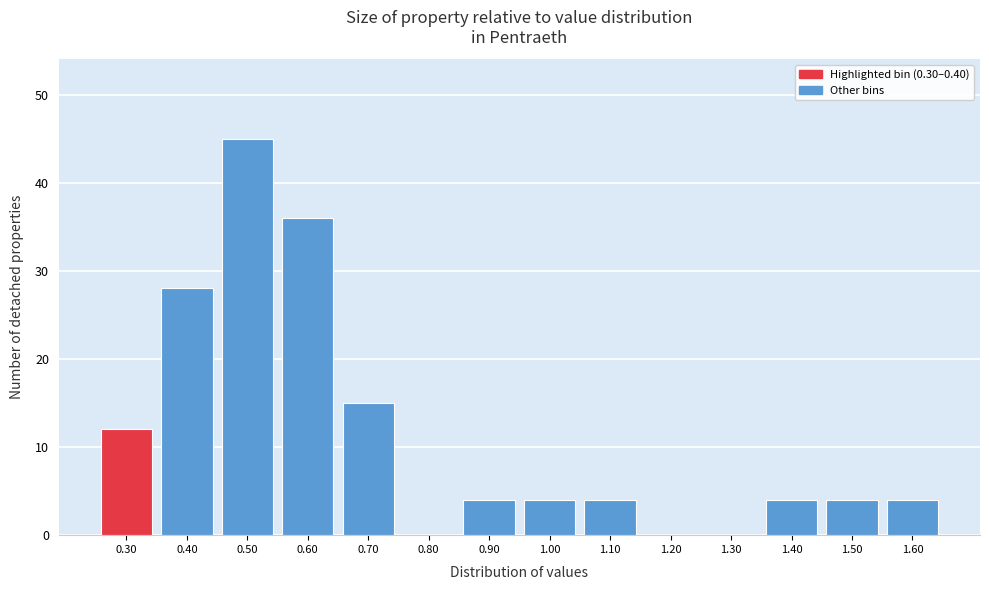

Reading left to right, list all the values displayed in this chart.

0.30=12	0.40=28	0.50=45	0.60=36	0.70=15	0.80=0	0.90=4	1.00=4	1.10=4	1.20=0	1.30=0	1.40=4	1.50=4	1.60=4